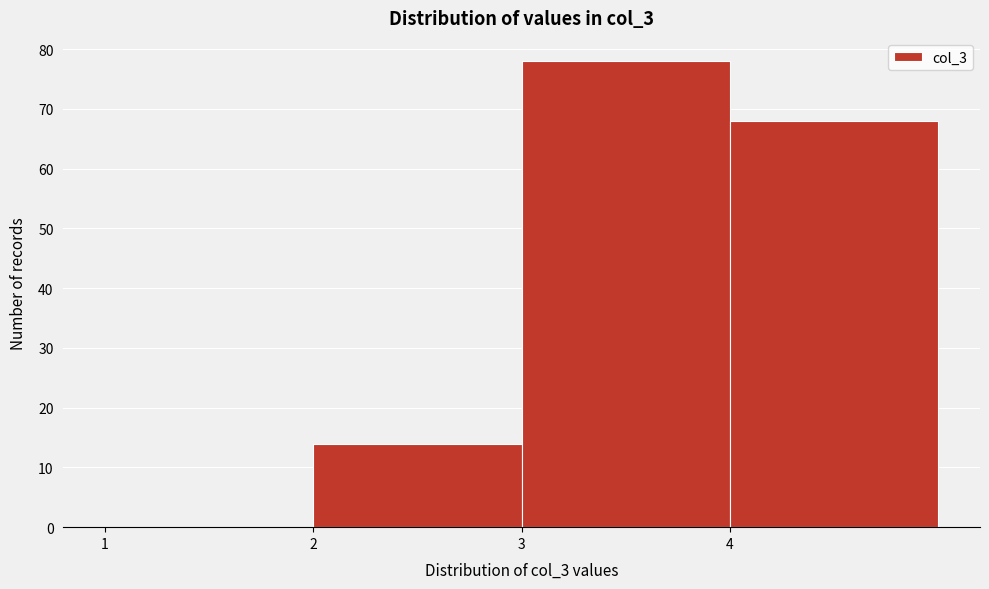

Reading left to right, transcribe this chart: for each bar, give the range it covers on the x-axis and its height. The values are not printed on the chart, so give them approximately, as read against the axis.

1 to 2: 0
2 to 3: 14
3 to 4: 78
4 to 5: 68